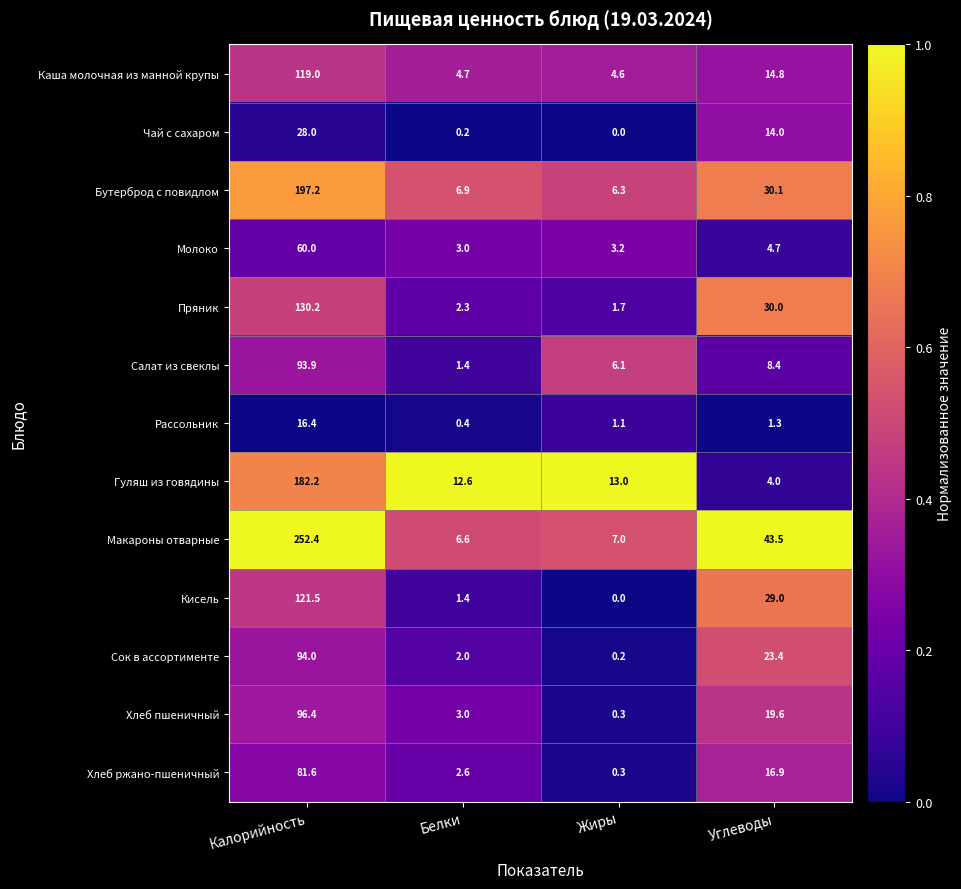

At which label is Пряник closest to 65?

Углеводы